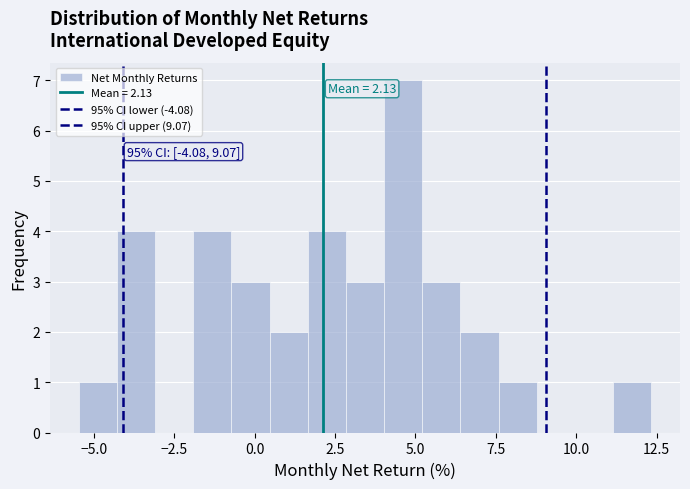

Around what value on the x-axis is the tallest bar? Give the approximate position of its centre, as read against the axis.

4.5